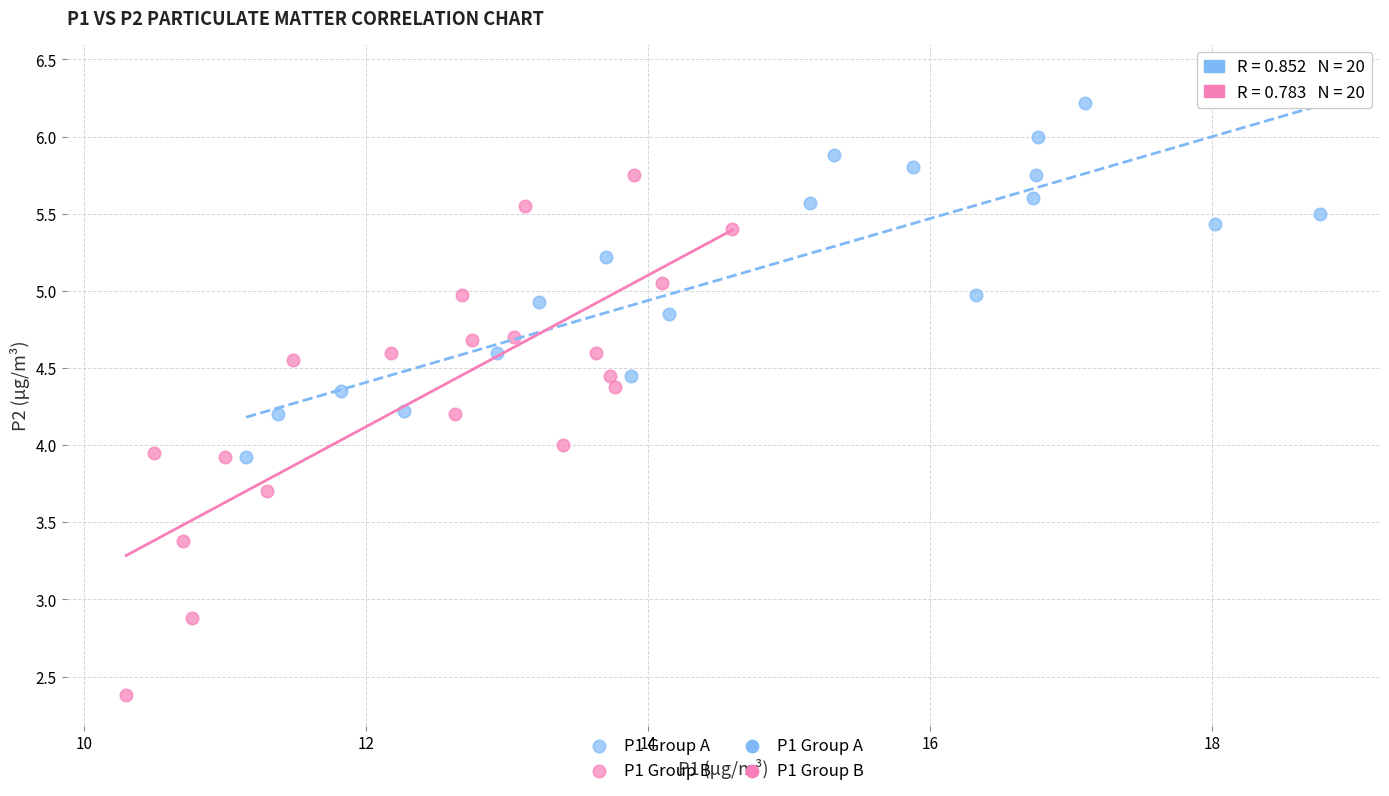

Which series contains the highest Y value?

P1 Group A